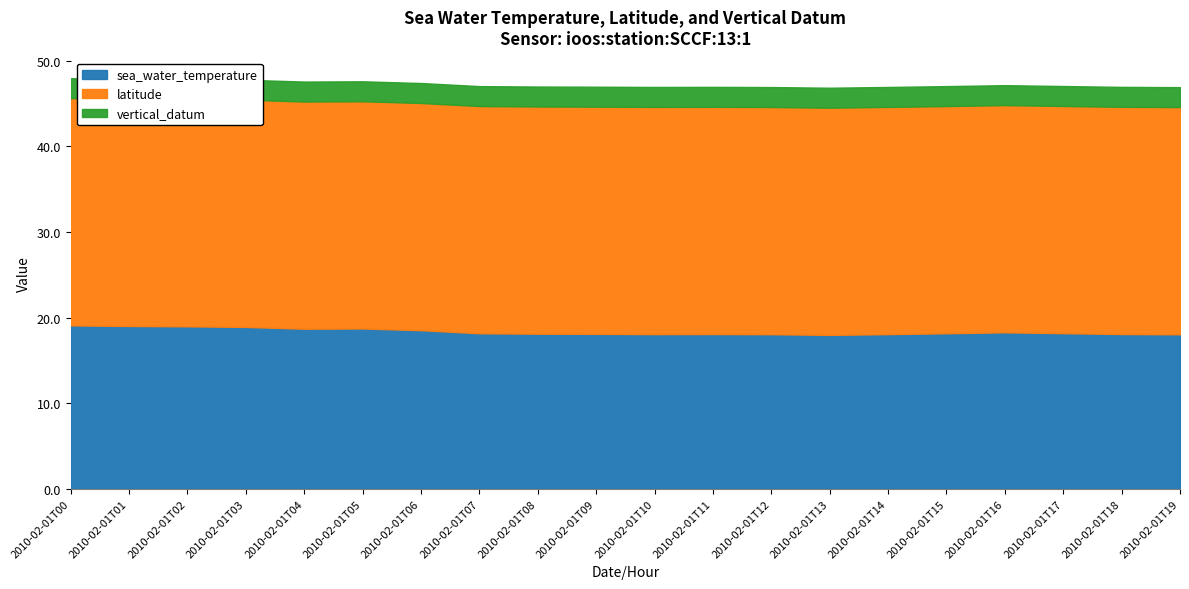

Which series has the largest total across all categories?

latitude